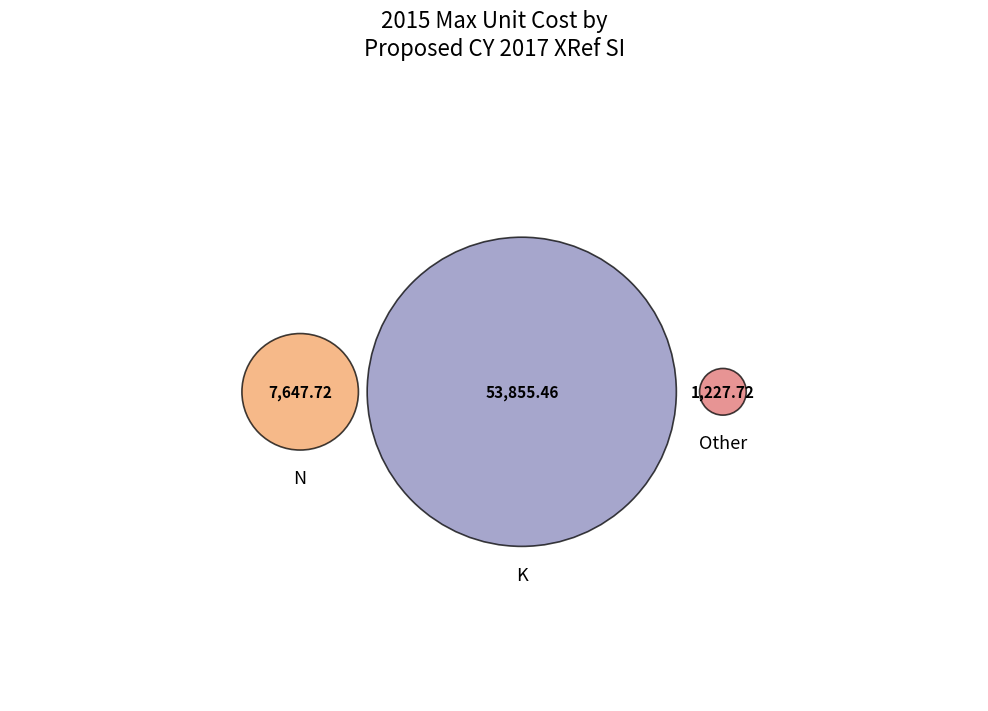

What percentage do K and Other together represent?

87.8%